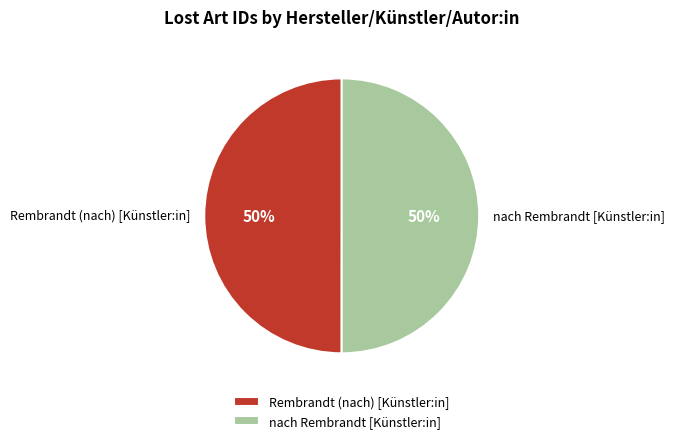

How many segments does this pie chart have?

2